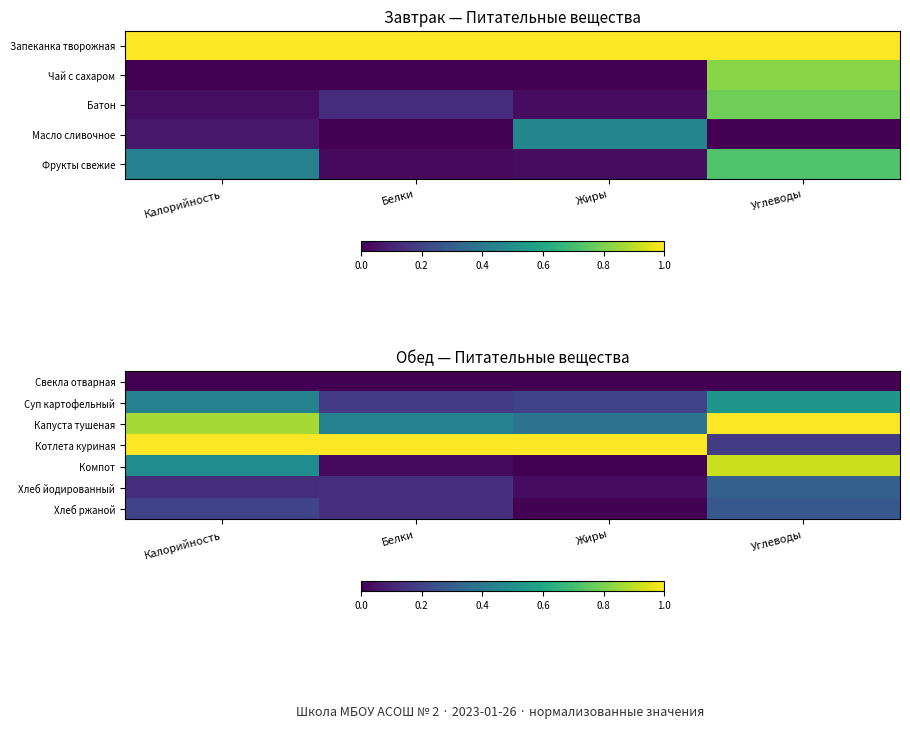

True or false: Капуста тушеная has a value of 1.5 at Калорийность.

False